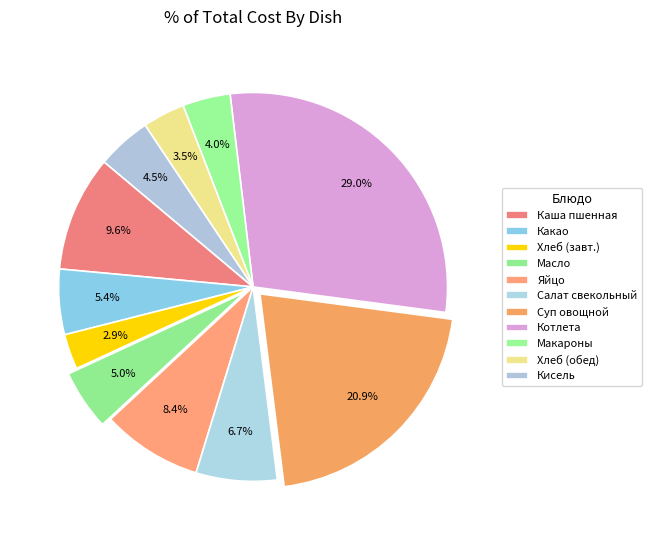

Count the number of slices in the pie.

11